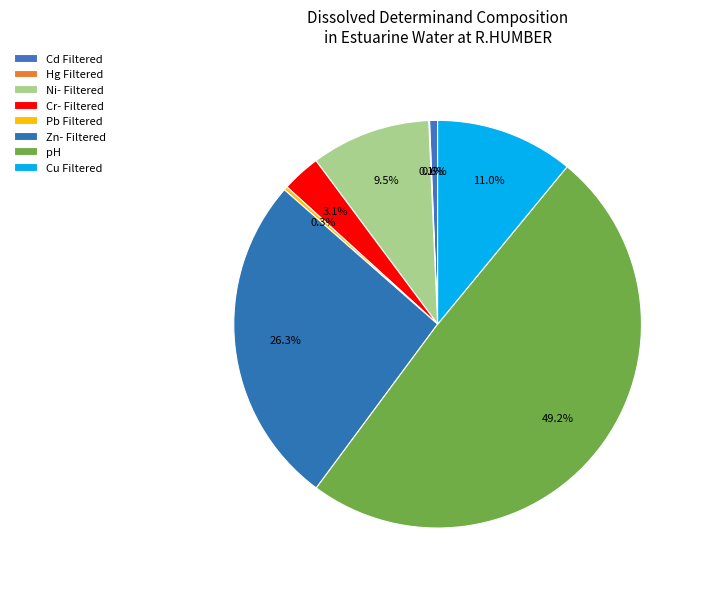

Which category has the smallest portion of the pie?

Hg Filtered